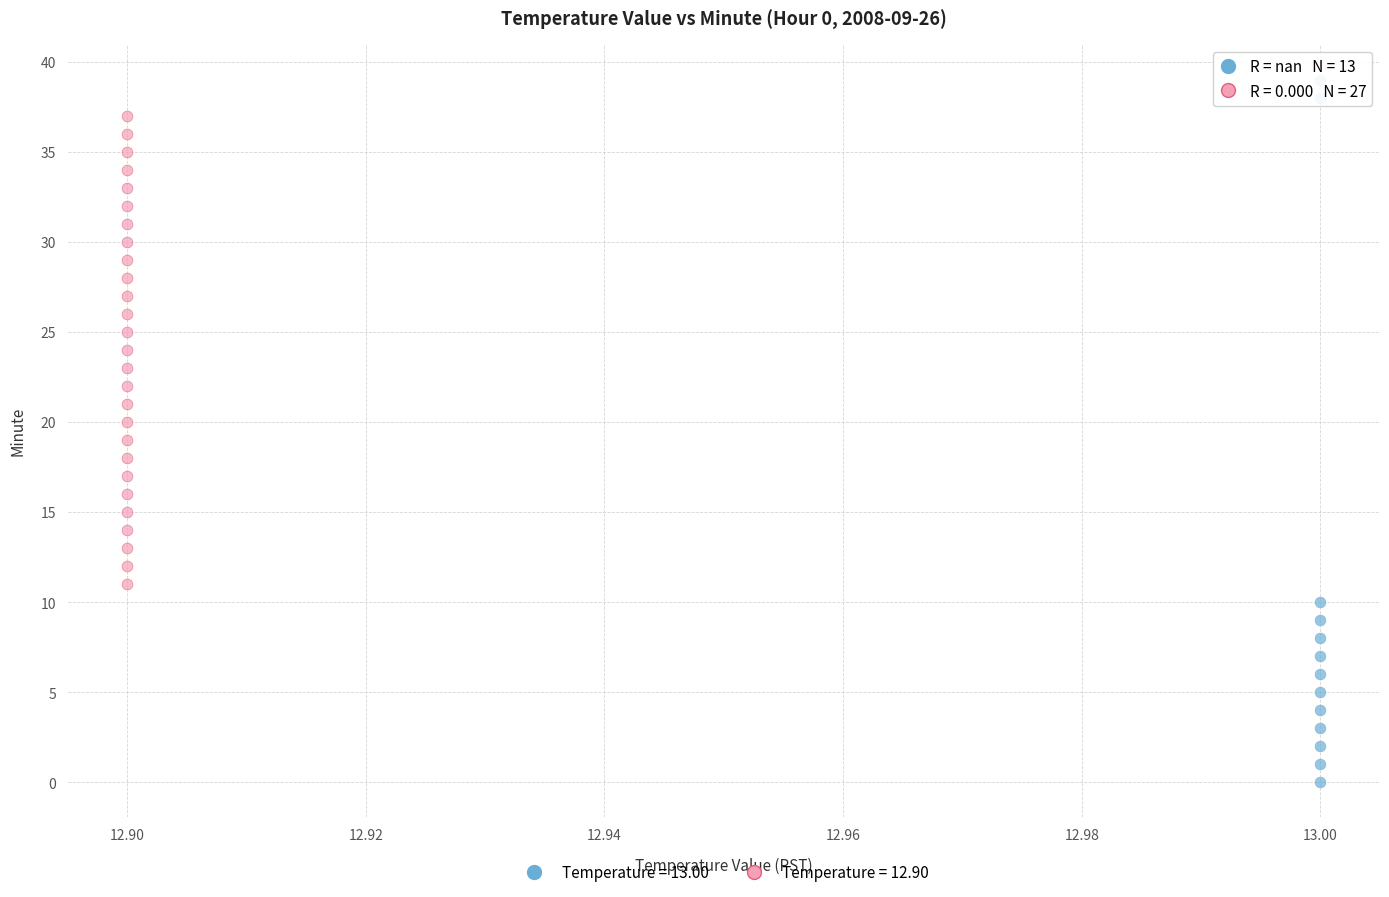

Which series has the largest Y range (max minus min)?

Temperature = 13.00